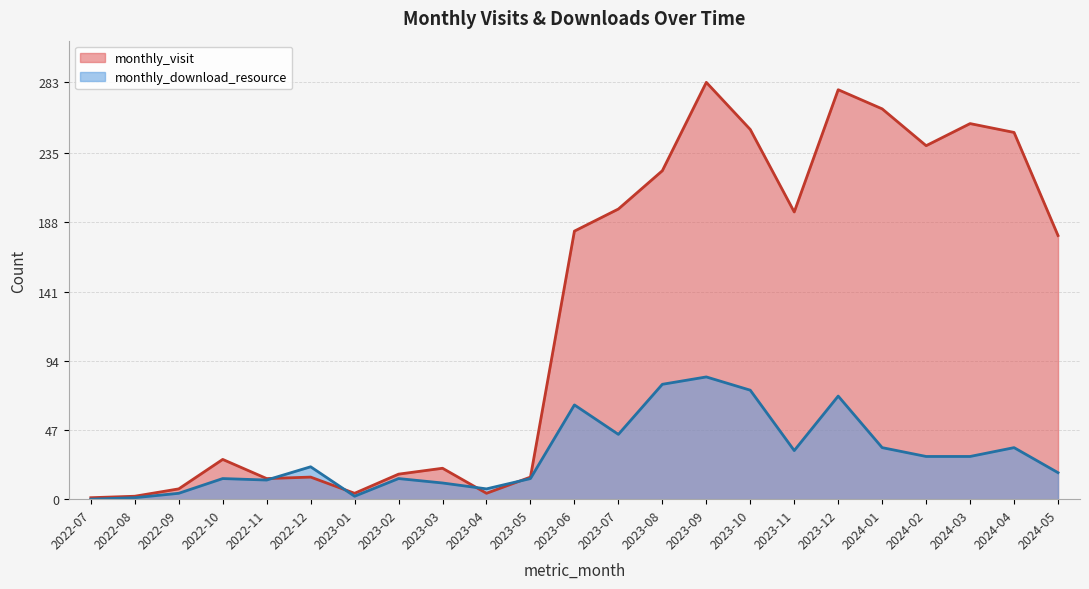

How many lines are shown in the chart?

2